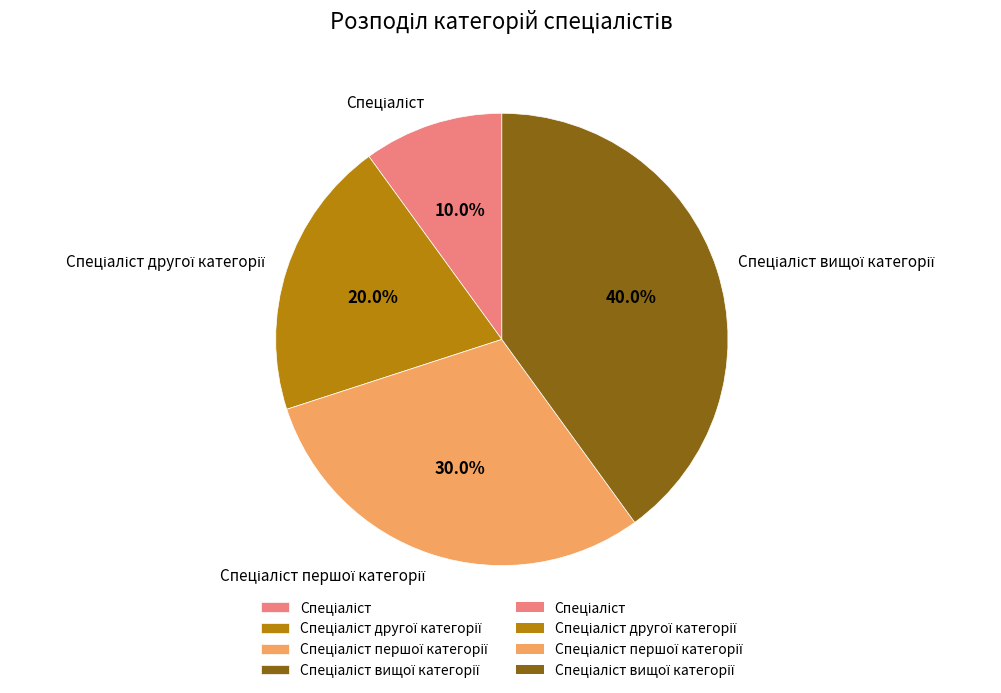

Is there a majority slice in this chart?

No